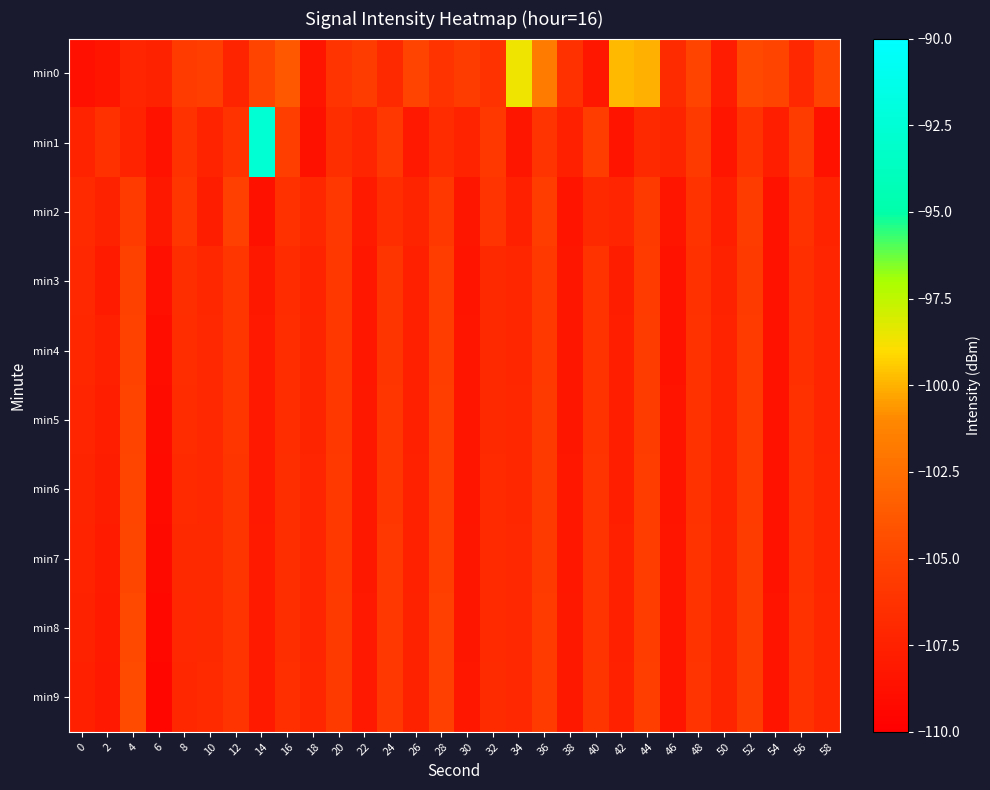

Which series has the largest range (max minus min)?

min1